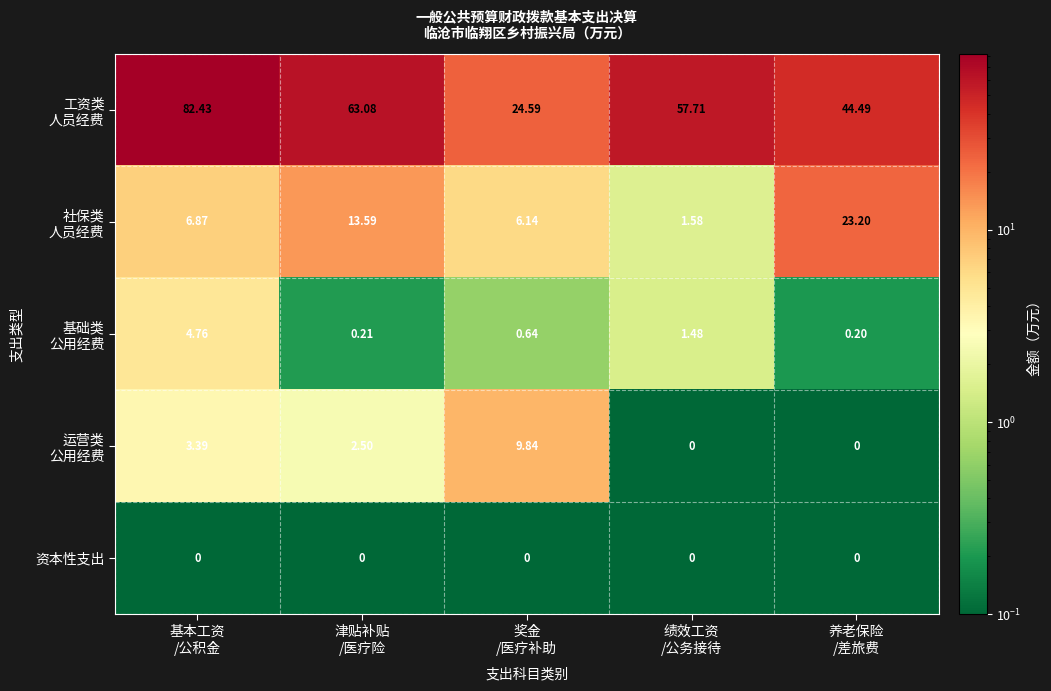

How many distinct data groups are displayed?

5